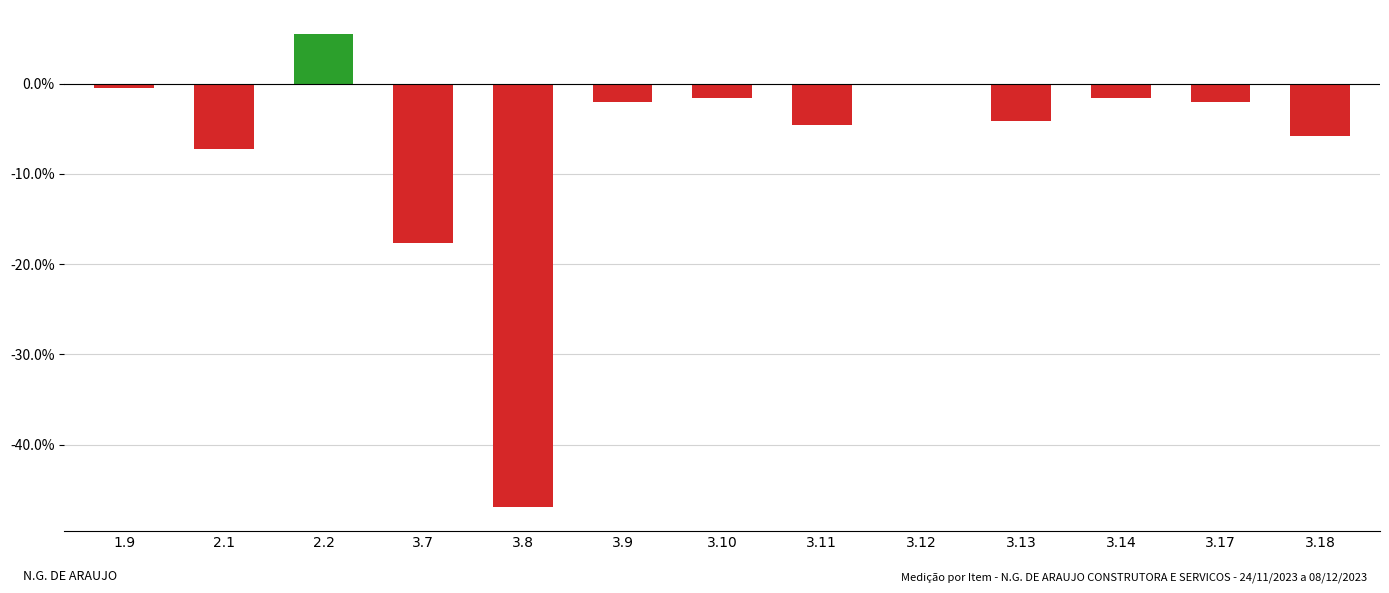

How many series are shown in this chart?

1